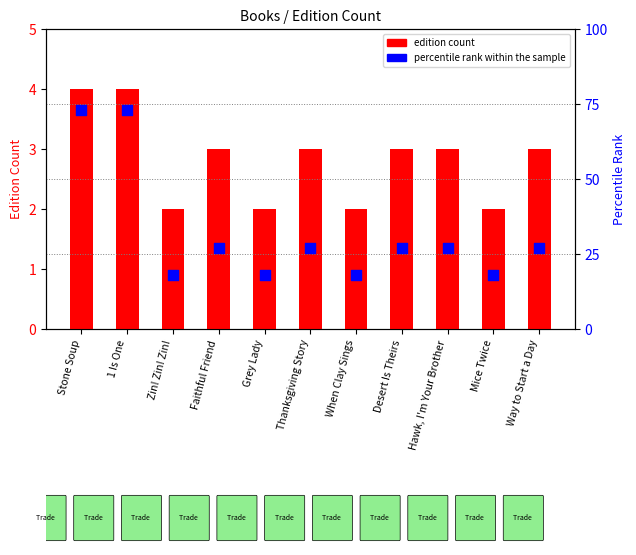

At how many categories does at least one series exceed 15?

11